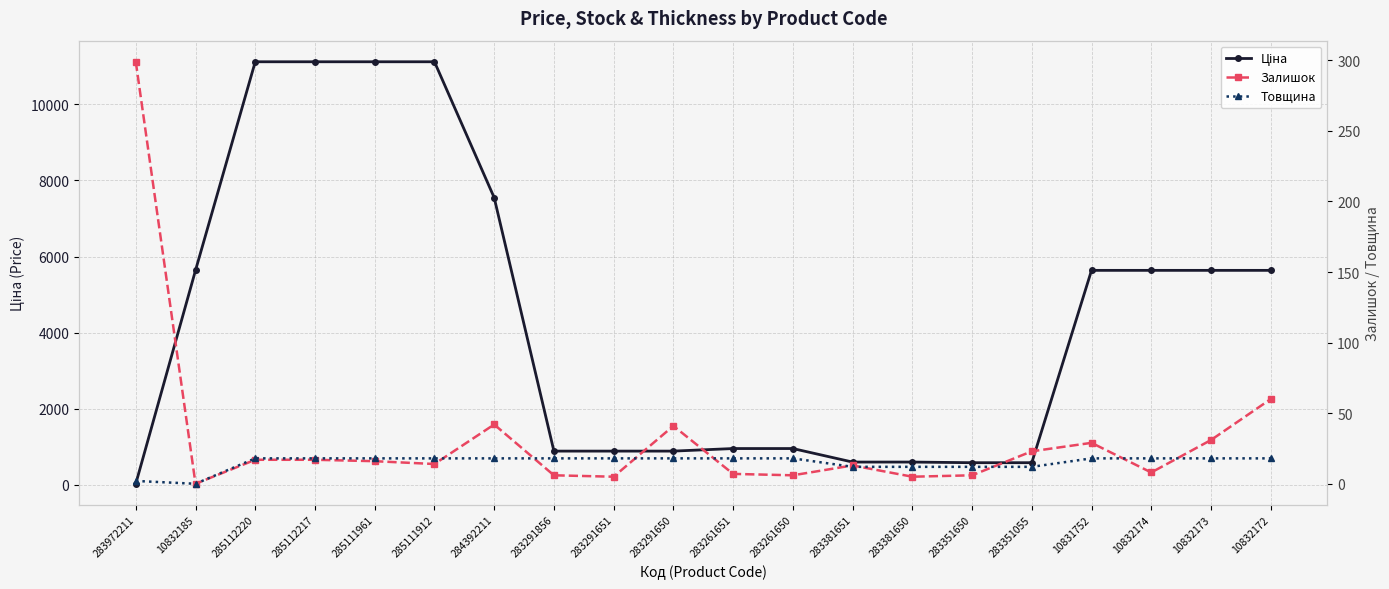

What is the spread (max minus min) of values at 284392211?

7527.9